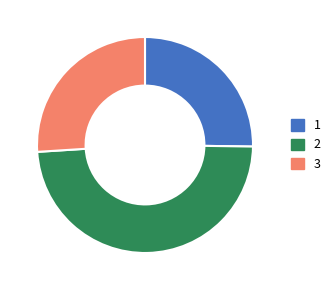

Count the number of slices in the pie.

3